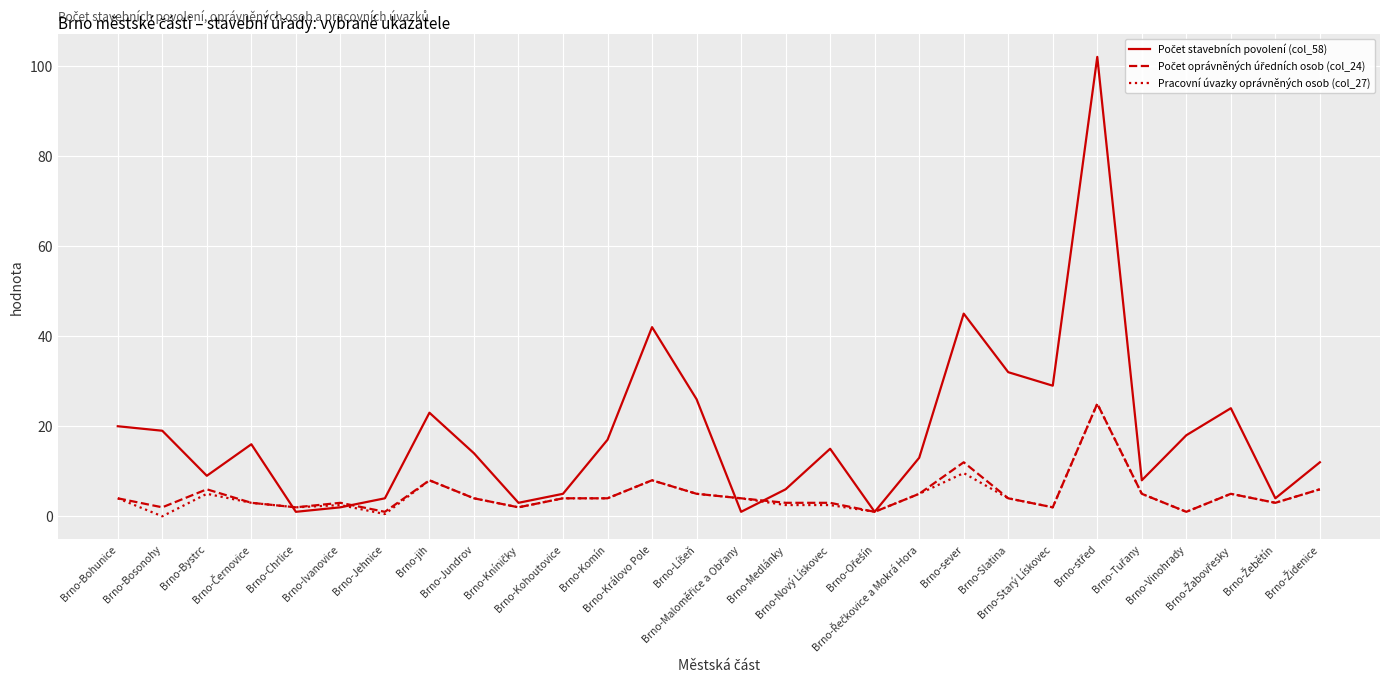

What is the maximum value shown in the chart?

102.0